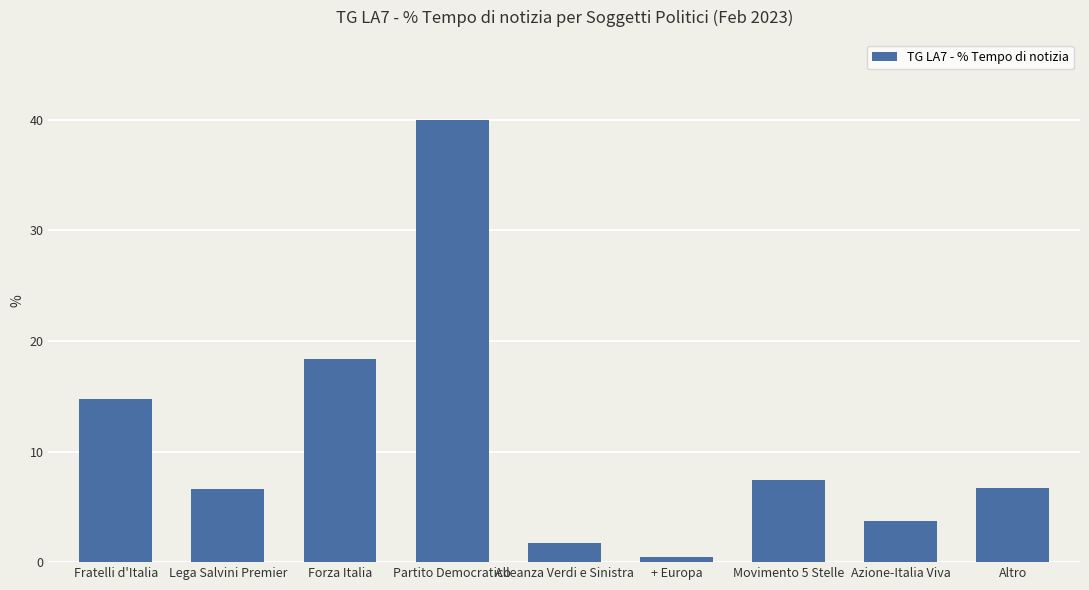

What is the sum of all values?

99.8